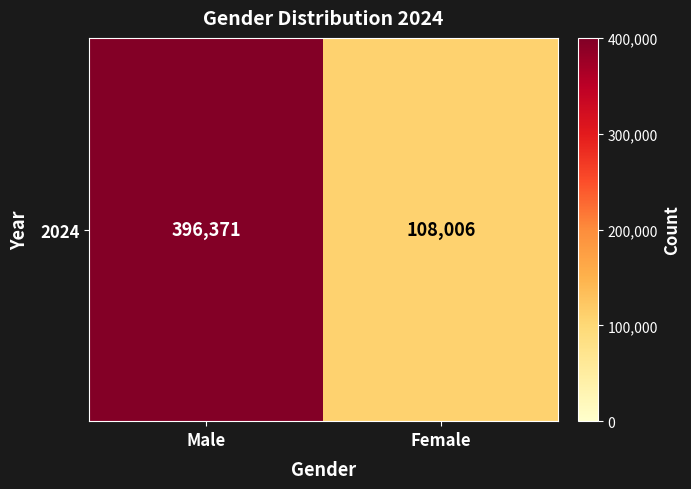

What is the ratio of the value at Male to the value at Female?

3.7